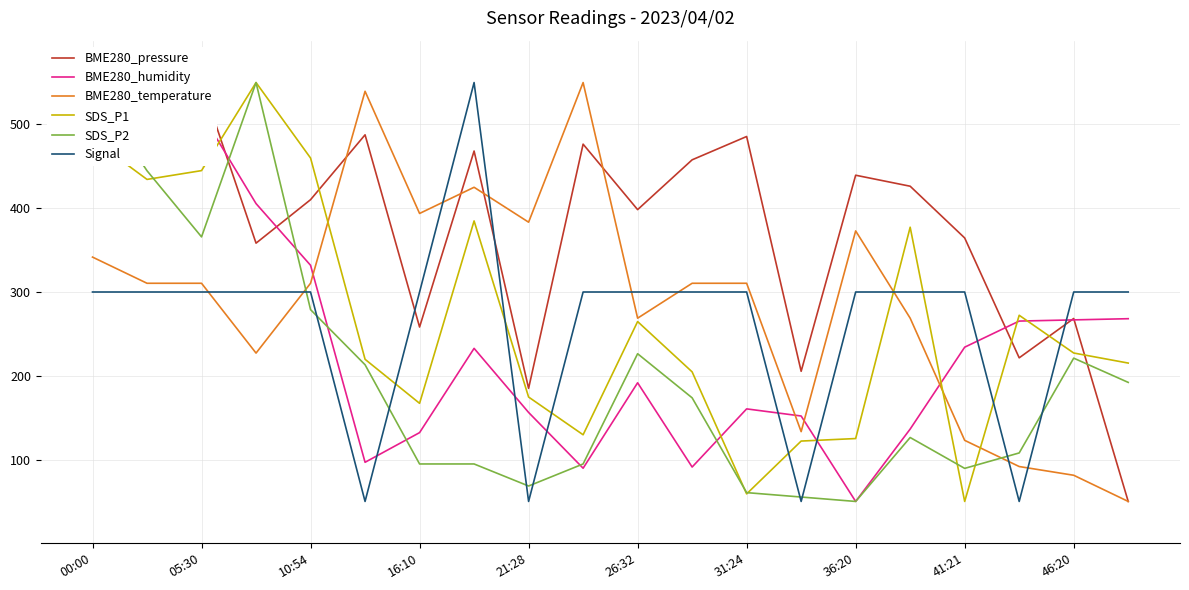

True or false: BME280_temperature has a value of 97.7 at 00:00.

False